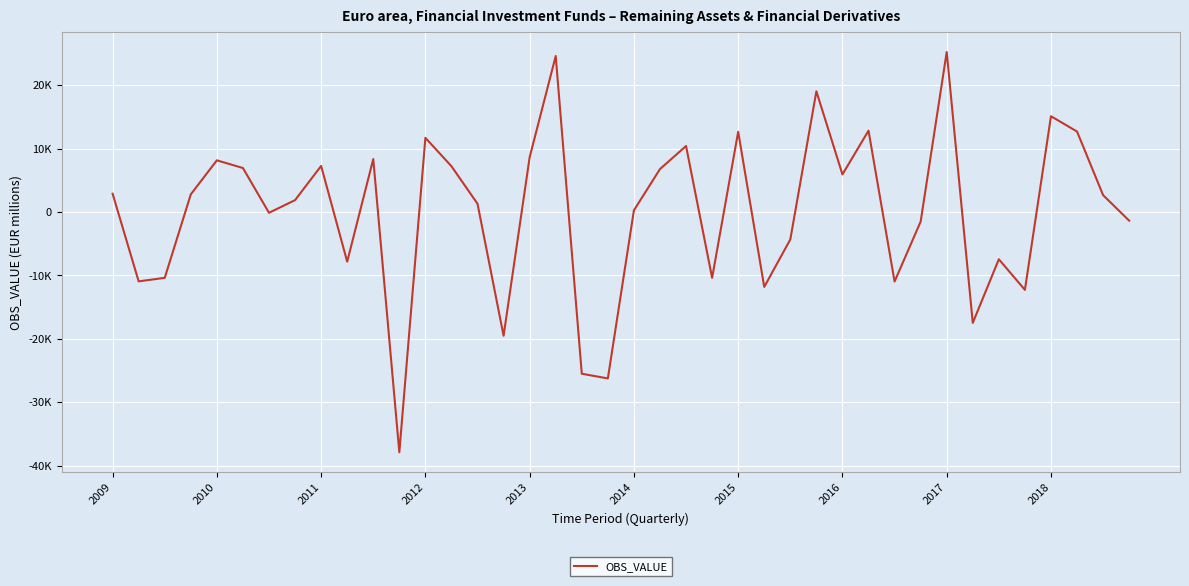

How many points are higher than both their immediate neighbors (excluding endpoints)?

12